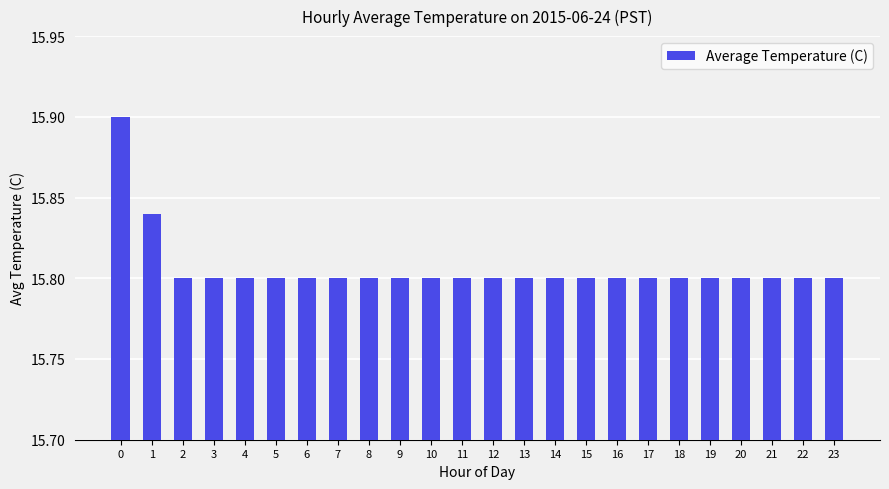

True or false: the data shows 15.8 at 4.

True